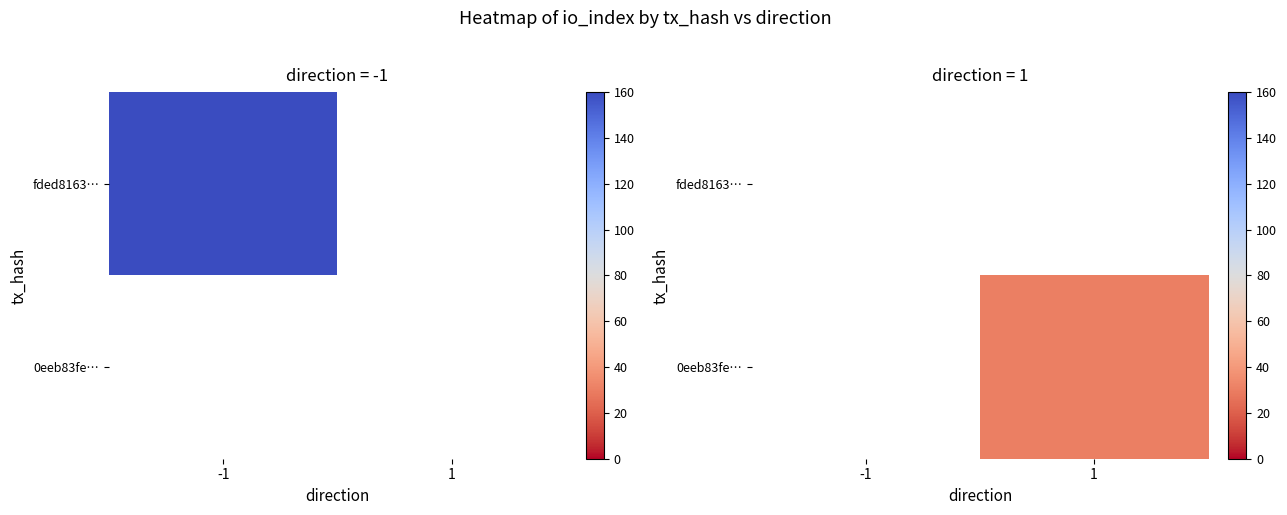

Is the value of fded8163… at 1 greater than the value of 0eeb83fe… at 1?

No